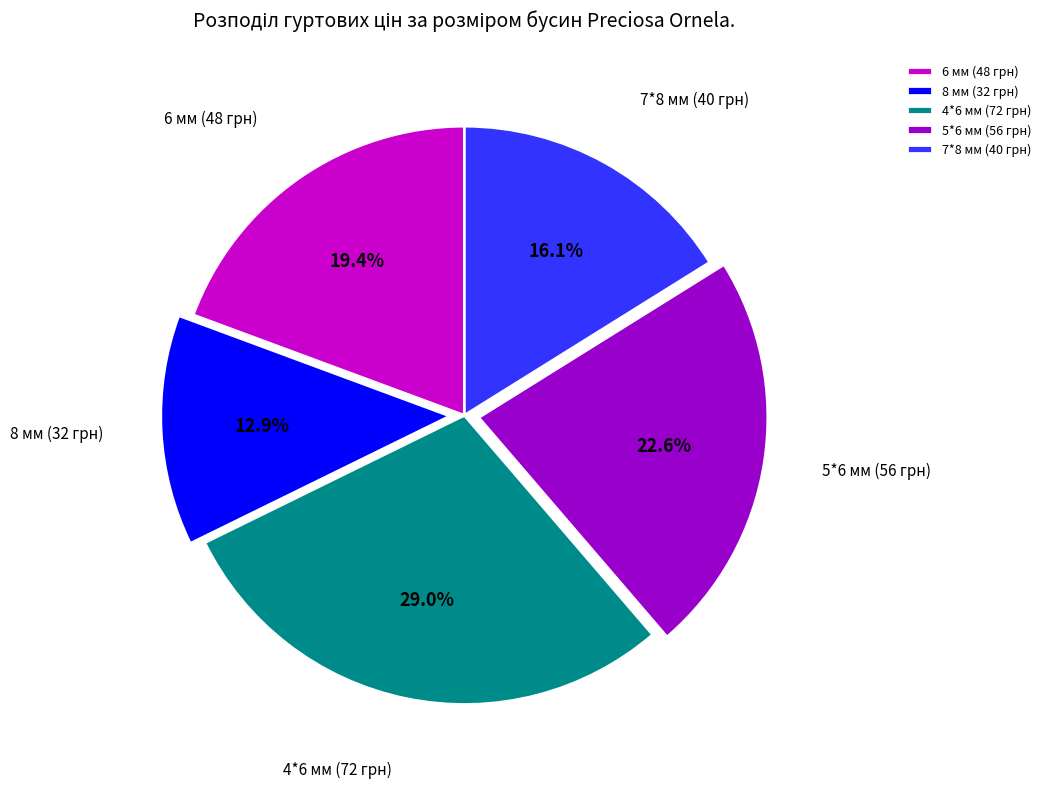

To the nearest percent, what portion does 8 мм (32 грн) represent?

13%